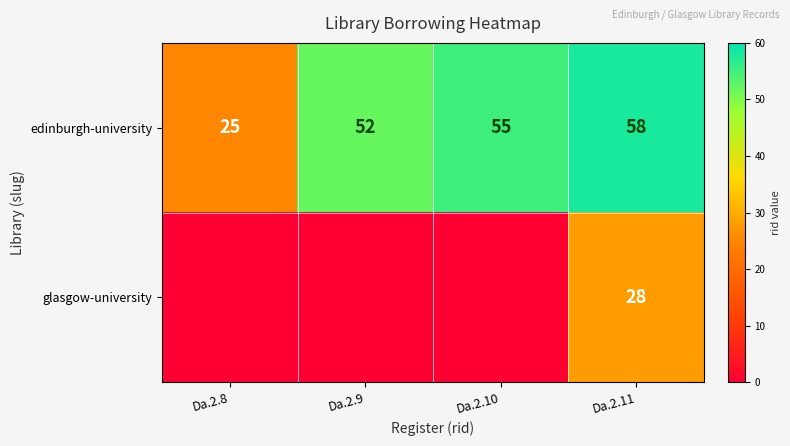

What is the difference between the edinburgh-university values at Da.2.10 and Da.2.9?

3